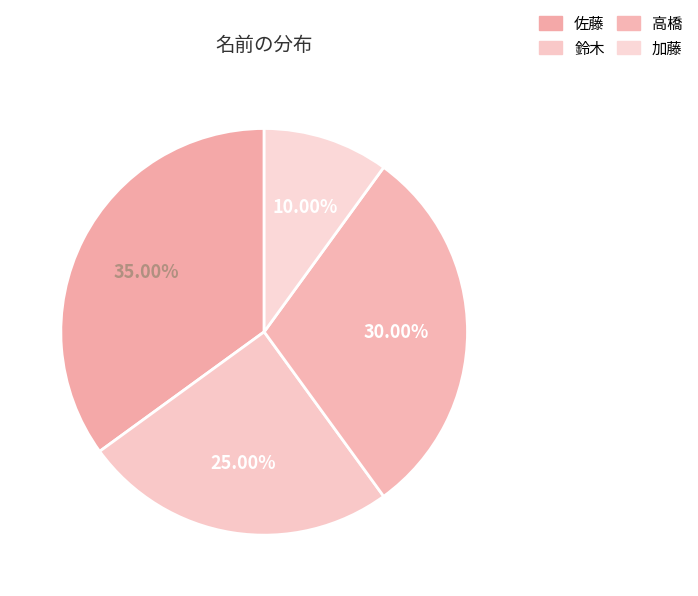

What is the ratio of the value at 加藤 to the value at 鈴木?

0.4